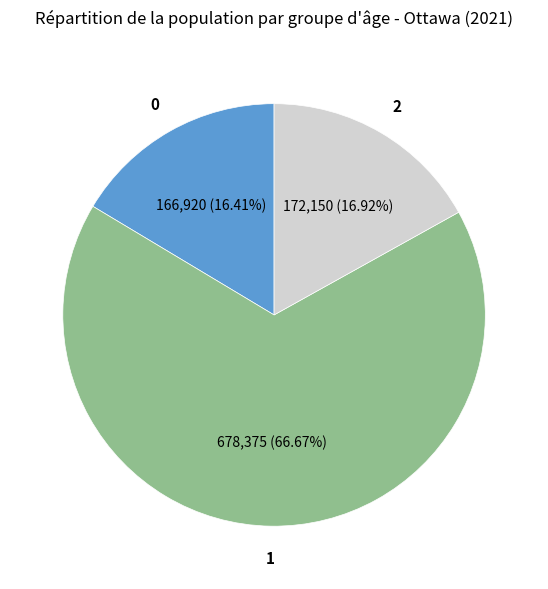

Is there a majority slice in this chart?

Yes